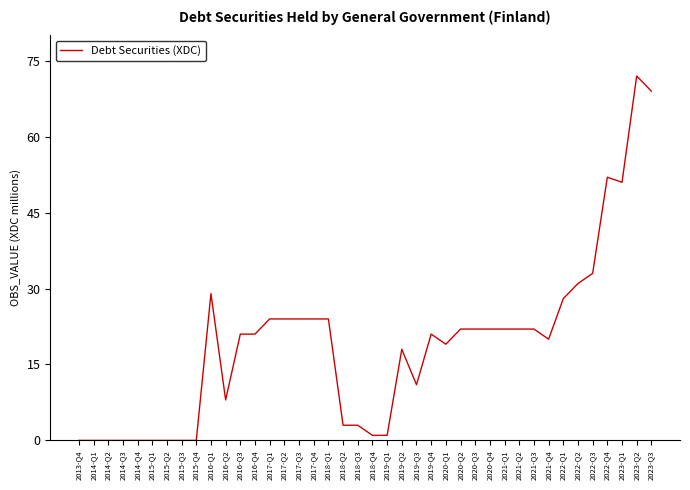

The chart shows a value of 28 at 2016-Q4. True or false?

False